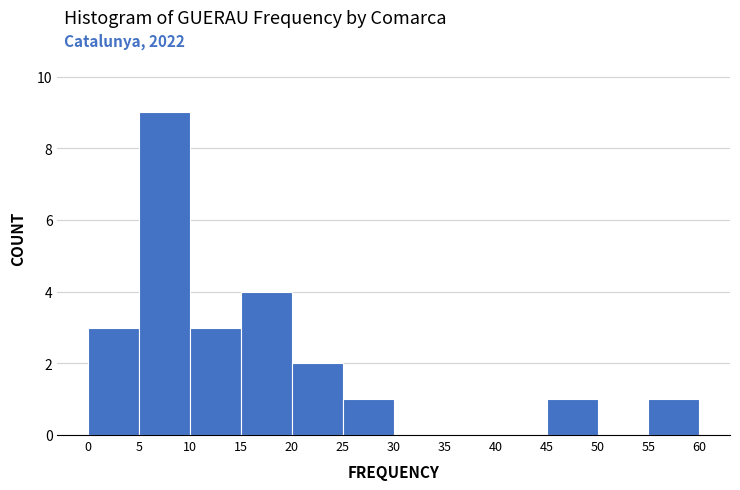

Over which range of the x-axis is the bar tallest?

5 to 10